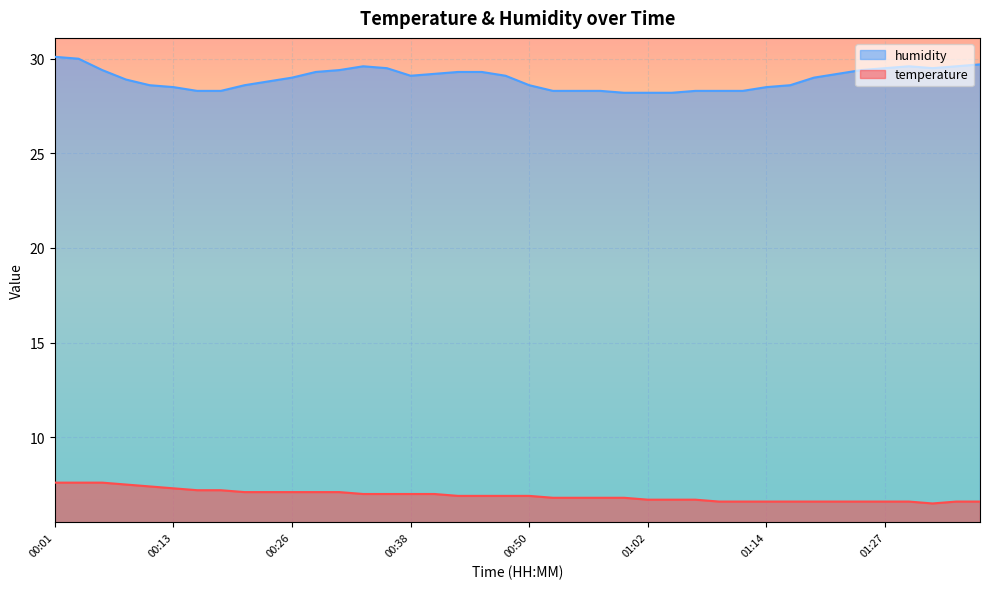

Which series has the largest range (max minus min)?

humidity